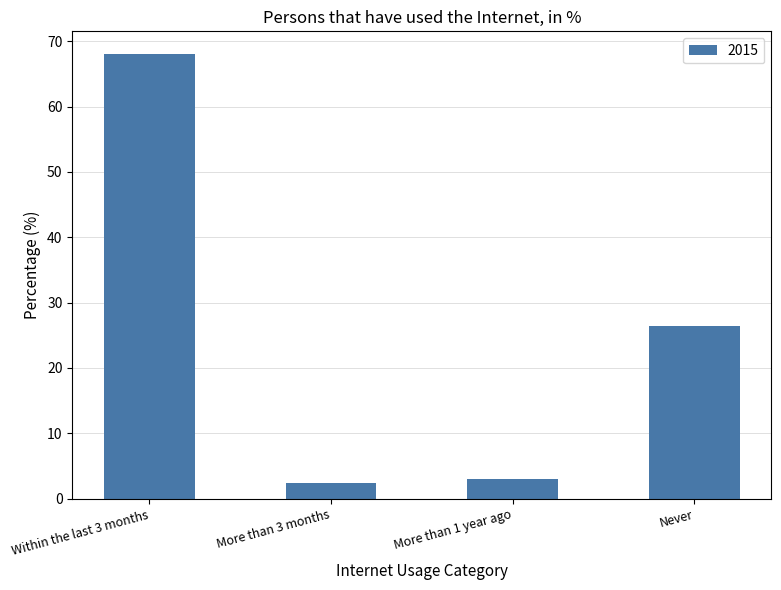

Are the bars grouped side by side (vs. stacked)?

No